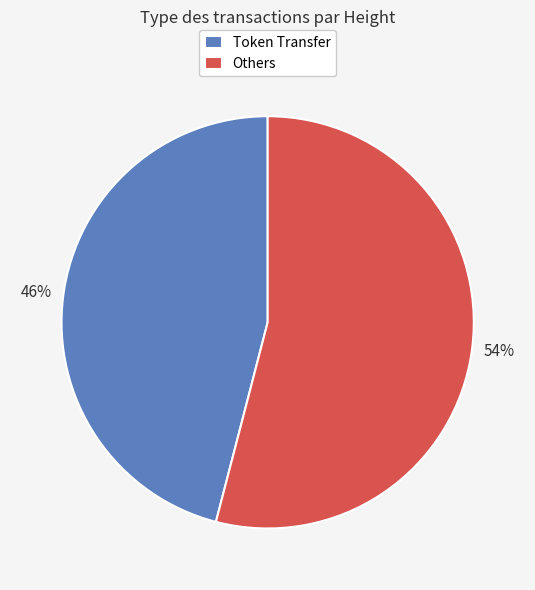

What percentage is the Token Transfer slice, to the nearest percent?

46%